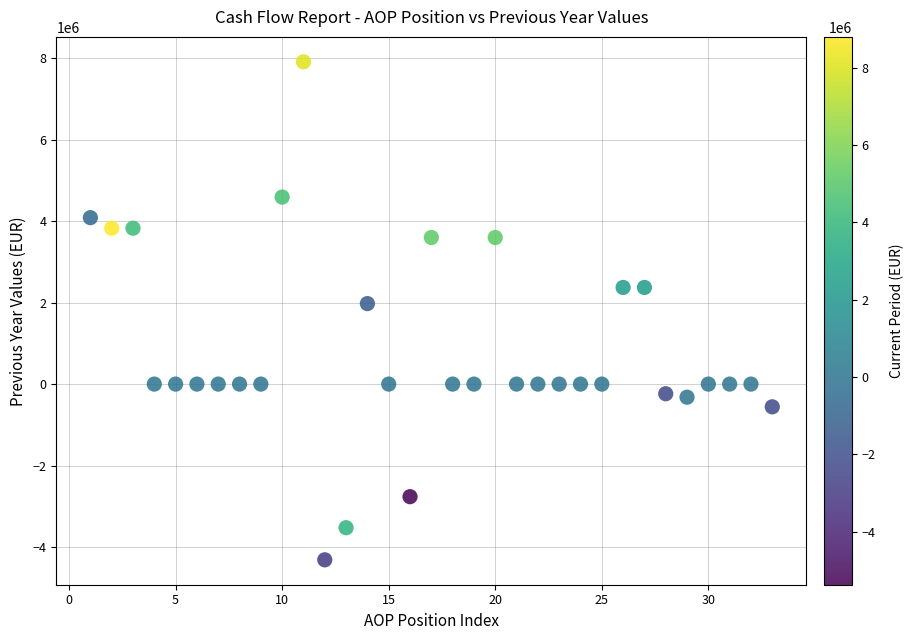

What is the range of X values (max minus min)?

32